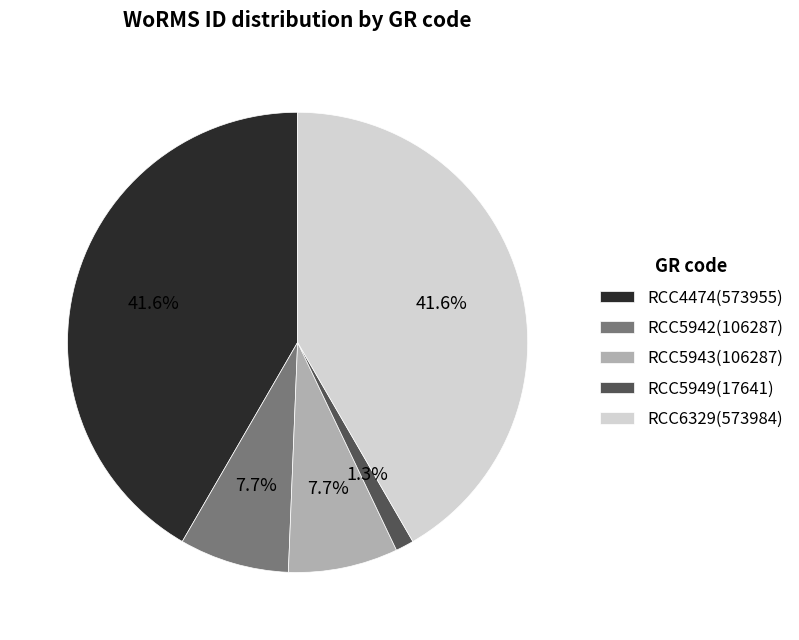

Is the sum of RCC5943 and RCC5949 greater than half?

No